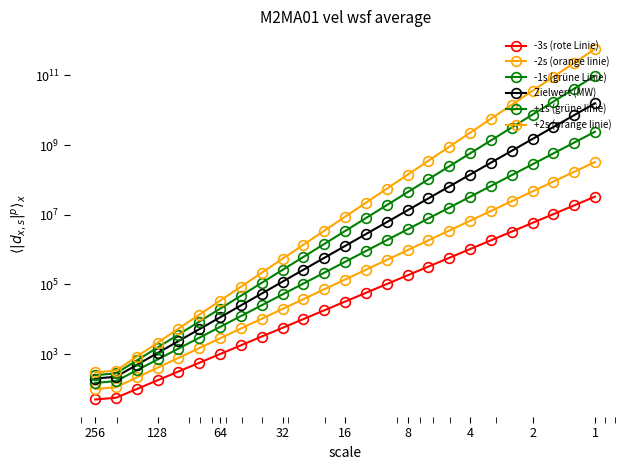

How many data points in +1s (grüne linie) are less than 3404750?

12